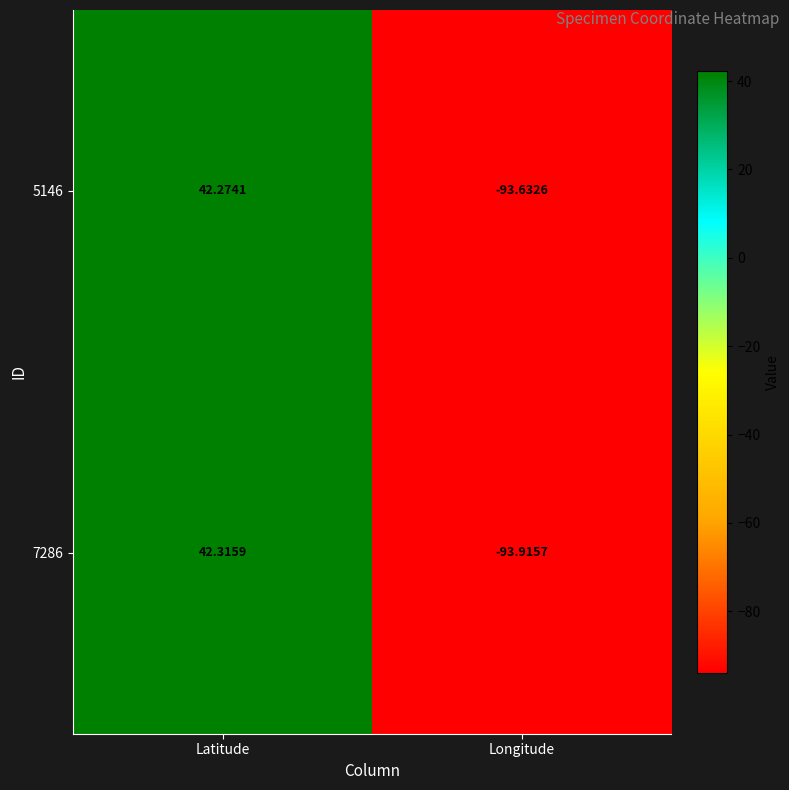

At which category is the sum across all series the highest?

Latitude